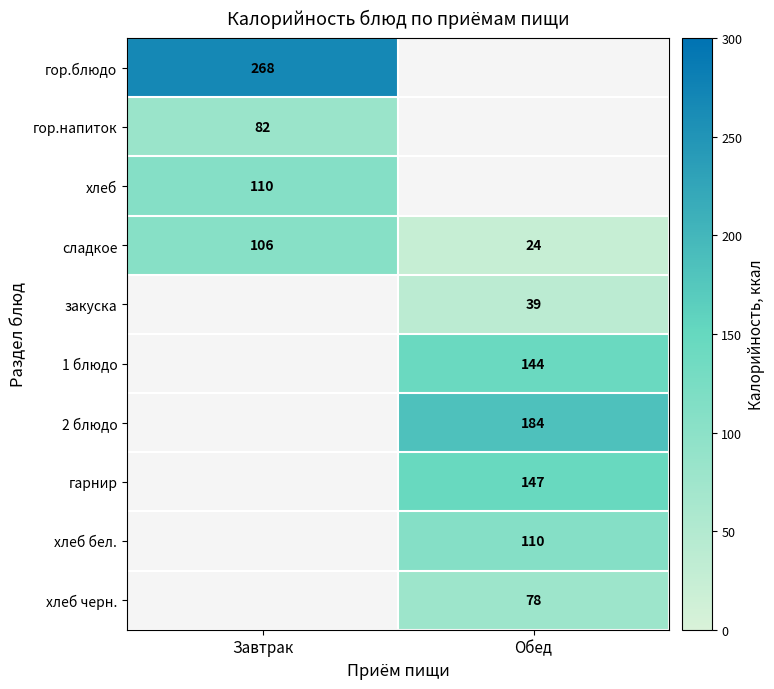

The 2 блюдо series shows 268 at Обед. True or false?

False